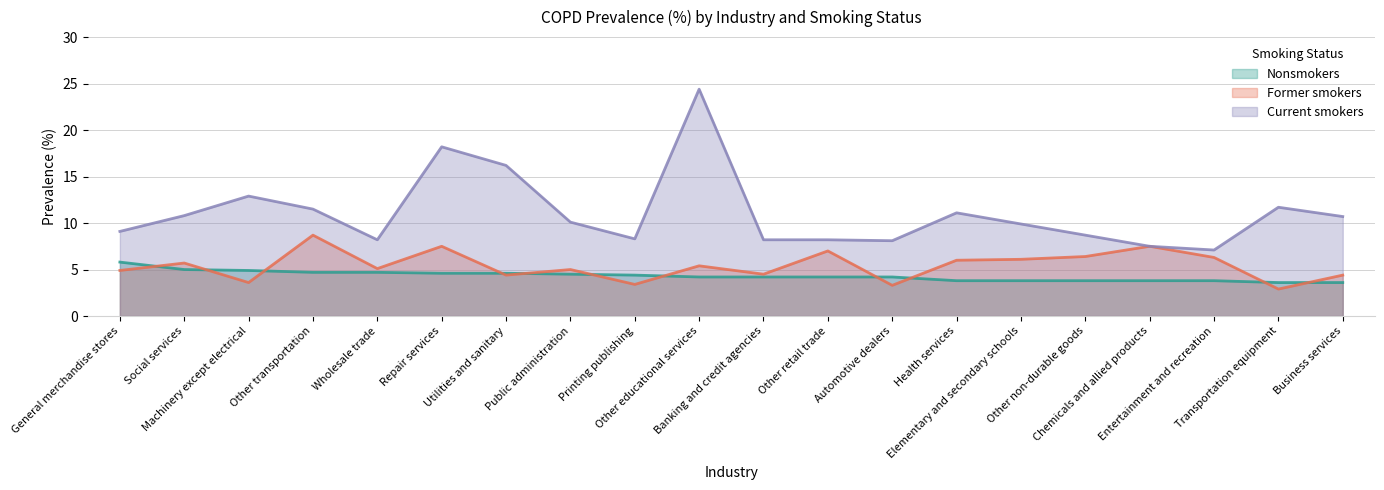

How many values in the Former smokers series exceed 5?

11